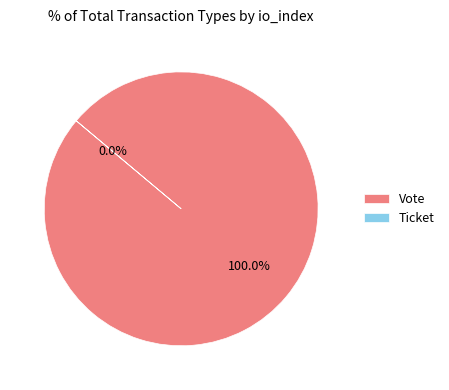

Combined, what portion of the pie is Ticket and Vote?

100.0%